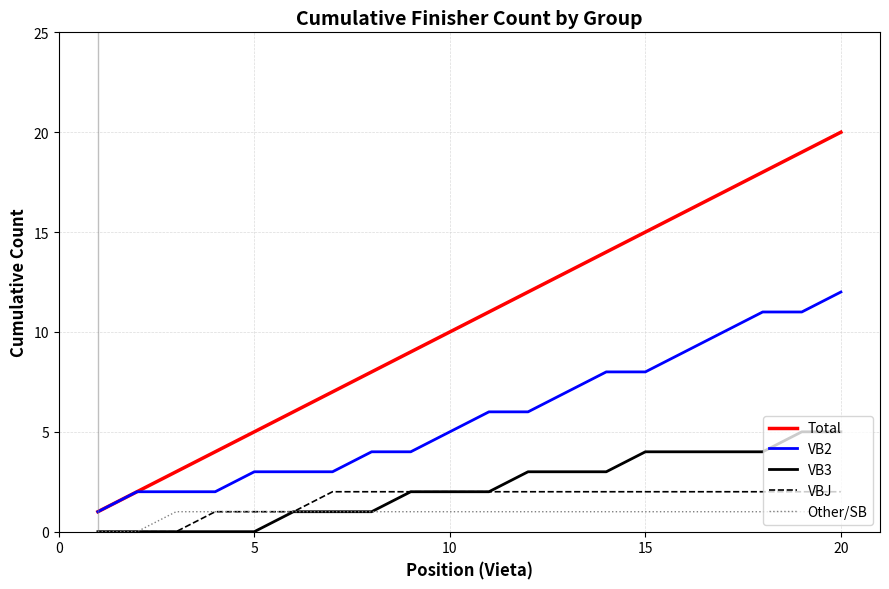

Rank the series by their maximum value, from lowest to highest.

Other/SB, VBJ, VB3, VB2, Total